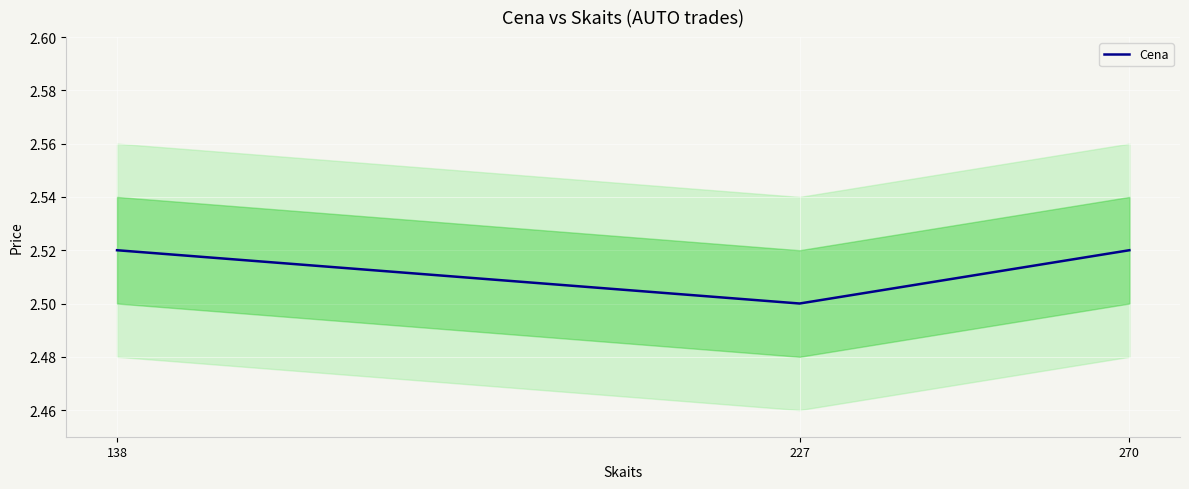

Is it true that the value at 138 is 2.5?

True